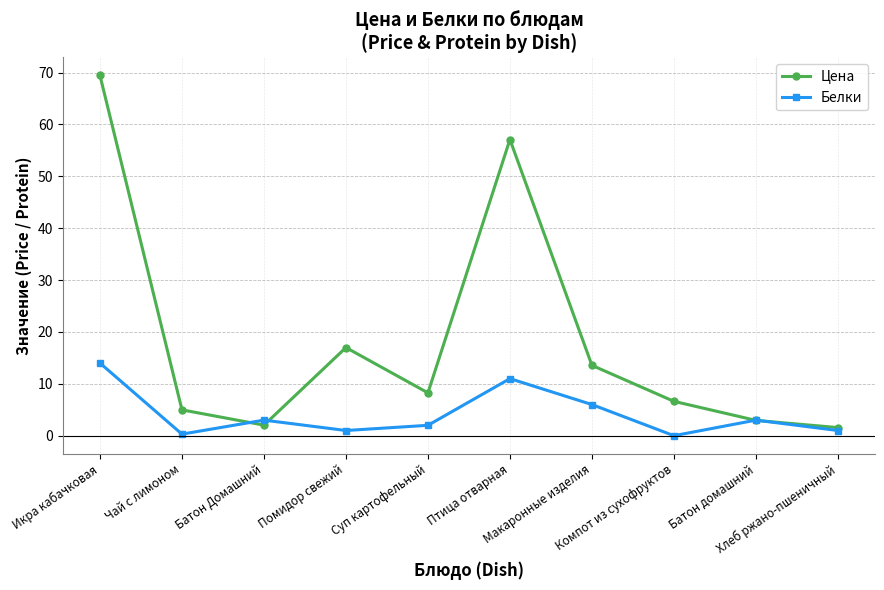

What are all the series names shown in the legend?

Цена, Белки